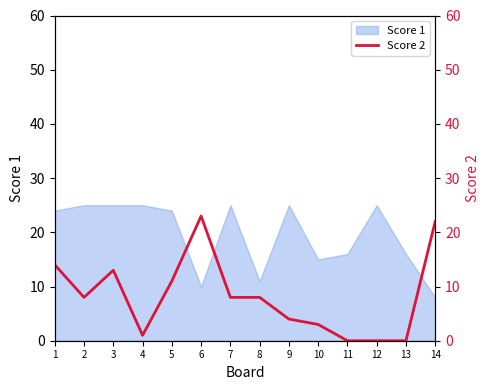

True or false: Score 1 has a value of 16 at 6.

False